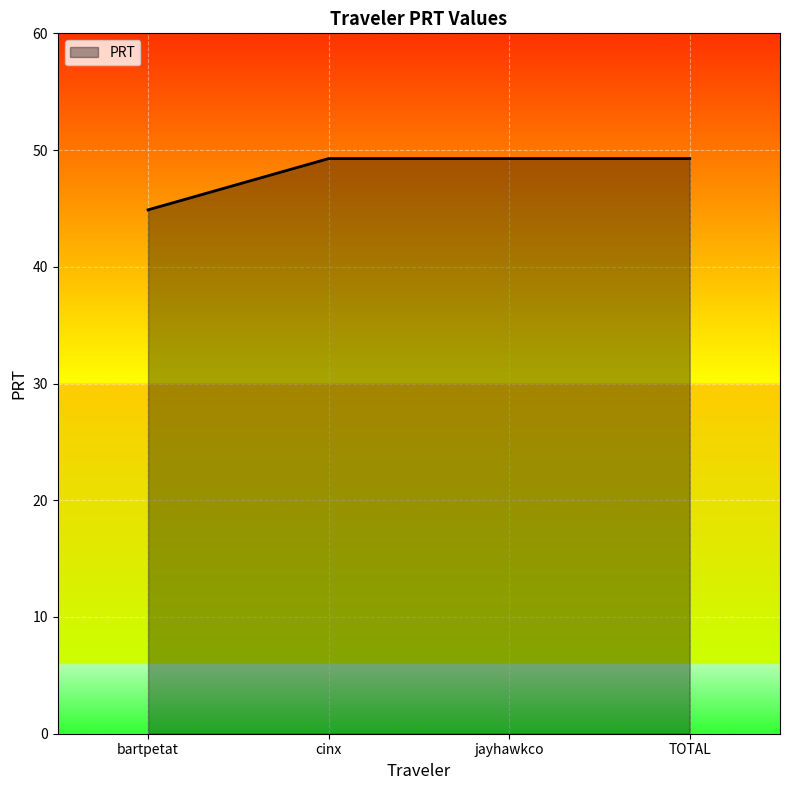

What is the ratio of the value at jayhawkco to the value at TOTAL?

1.0